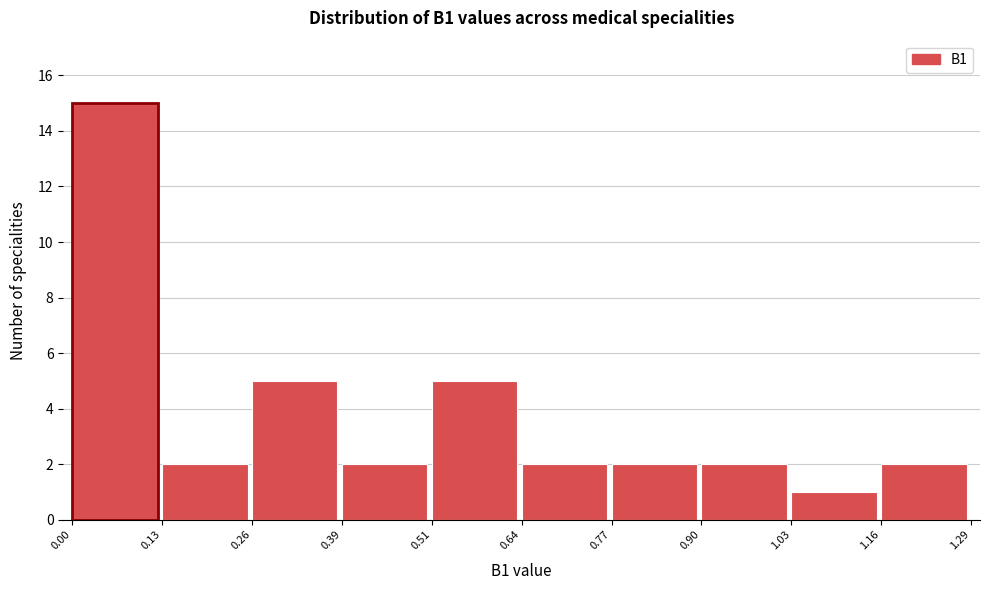

What is the height of the bar covering 0.64 to 0.77 on the x-axis? The values are not printed on the chart, so give them approximately, as read against the axis.

2